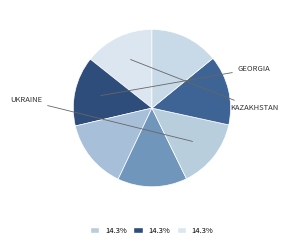

Count the number of slices in the pie.

7